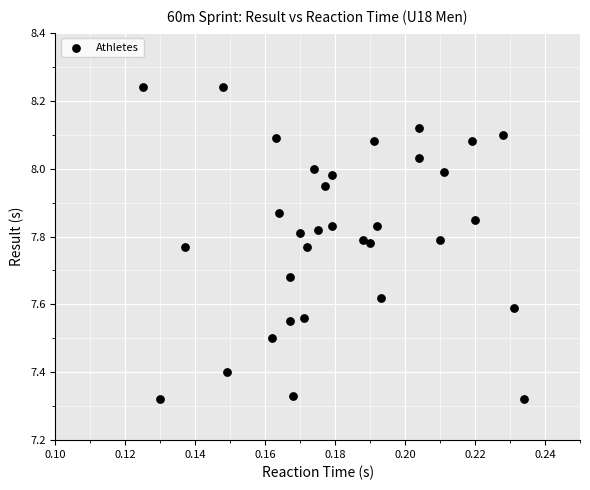

What is the range of Y values (max minus min)?

0.9